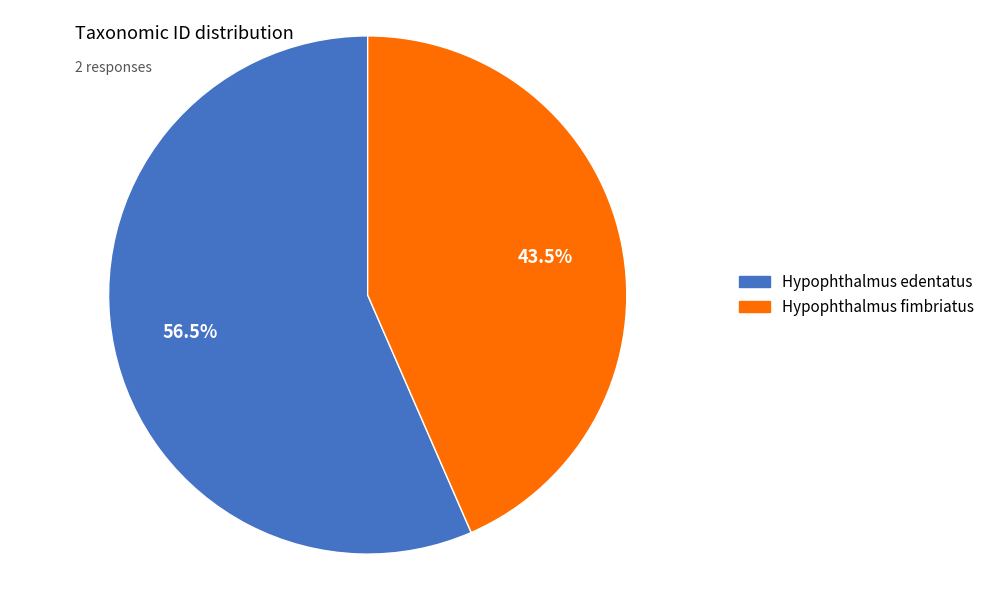

Count the number of slices in the pie.

2